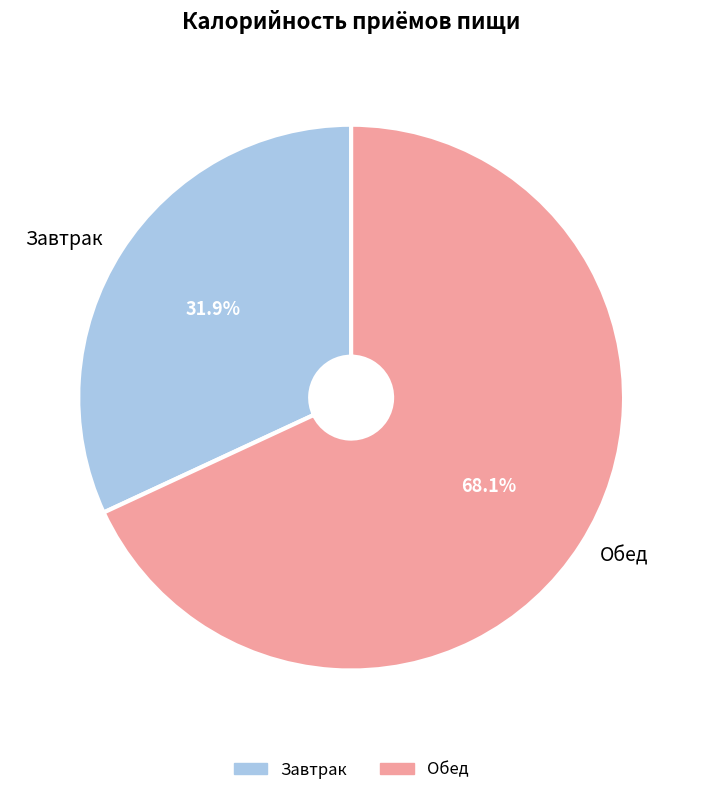

Combined, what portion of the pie is Завтрак and Обед?

100.0%